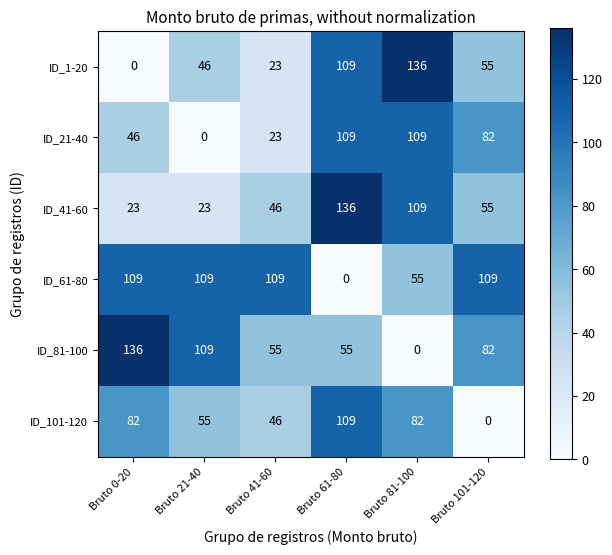

At Bruto 0-20, list the series in order from largest to smallest.

ID_81-100, ID_61-80, ID_101-120, ID_21-40, ID_41-60, ID_1-20